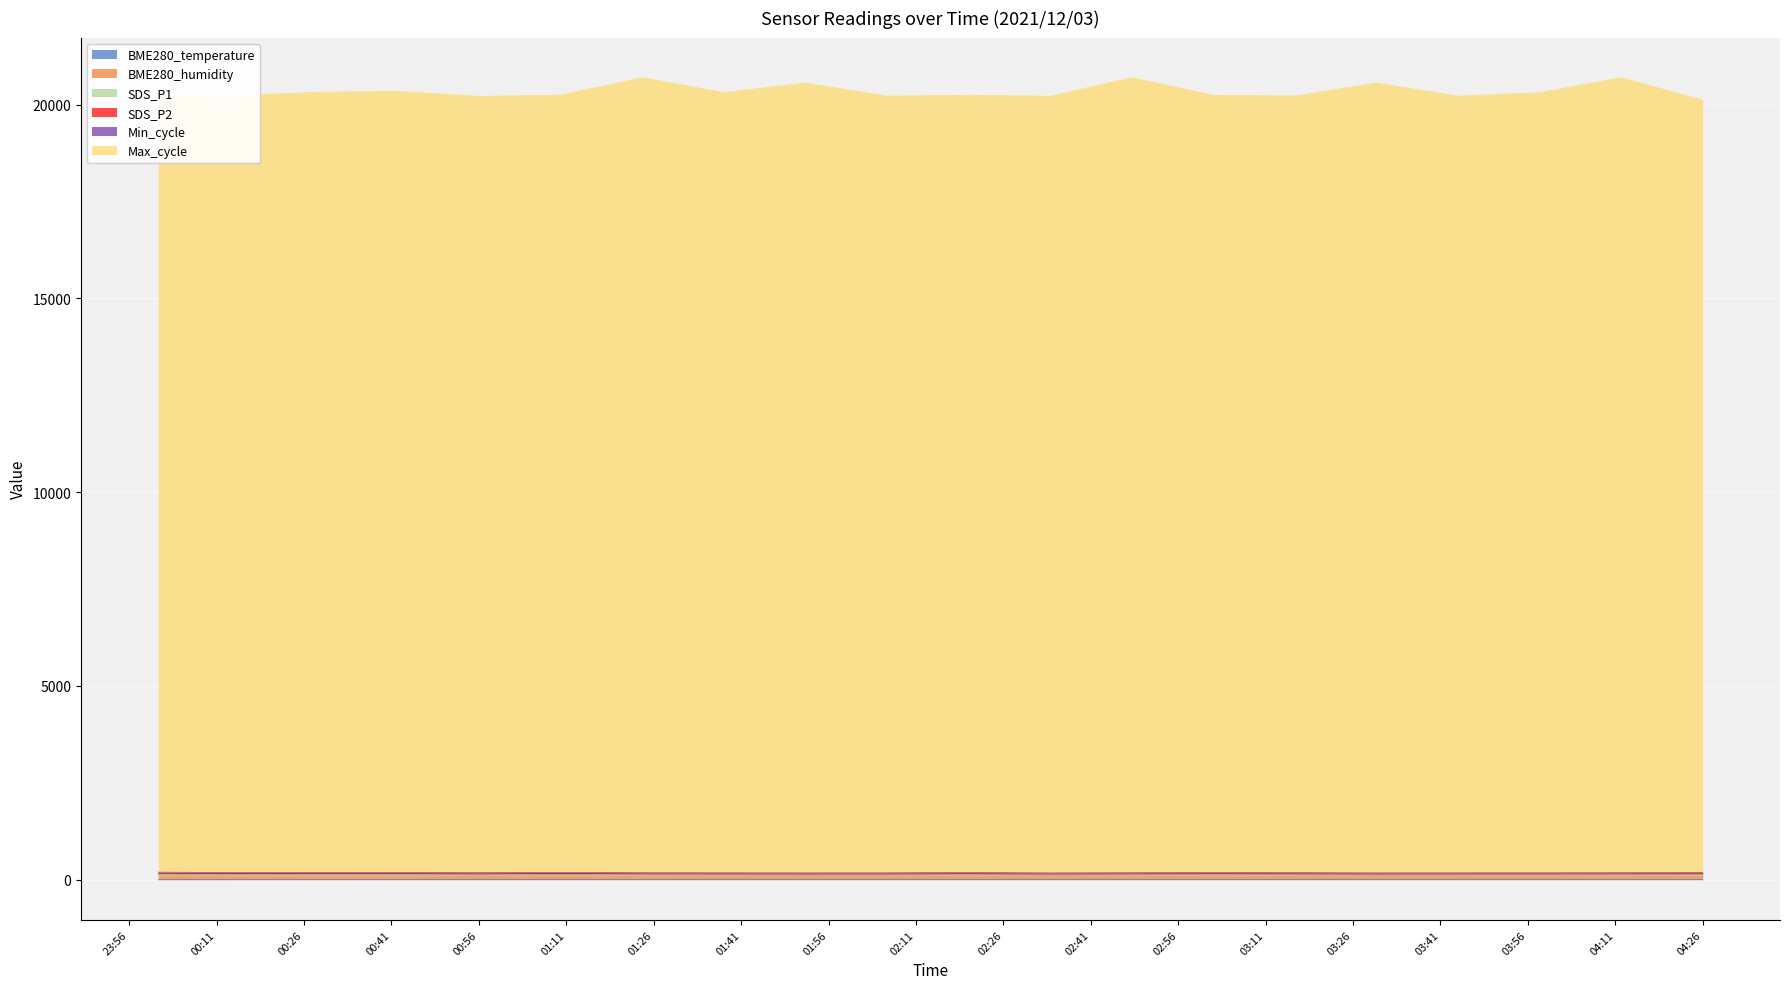

Does the chart display data point markers on the line(s)?

No